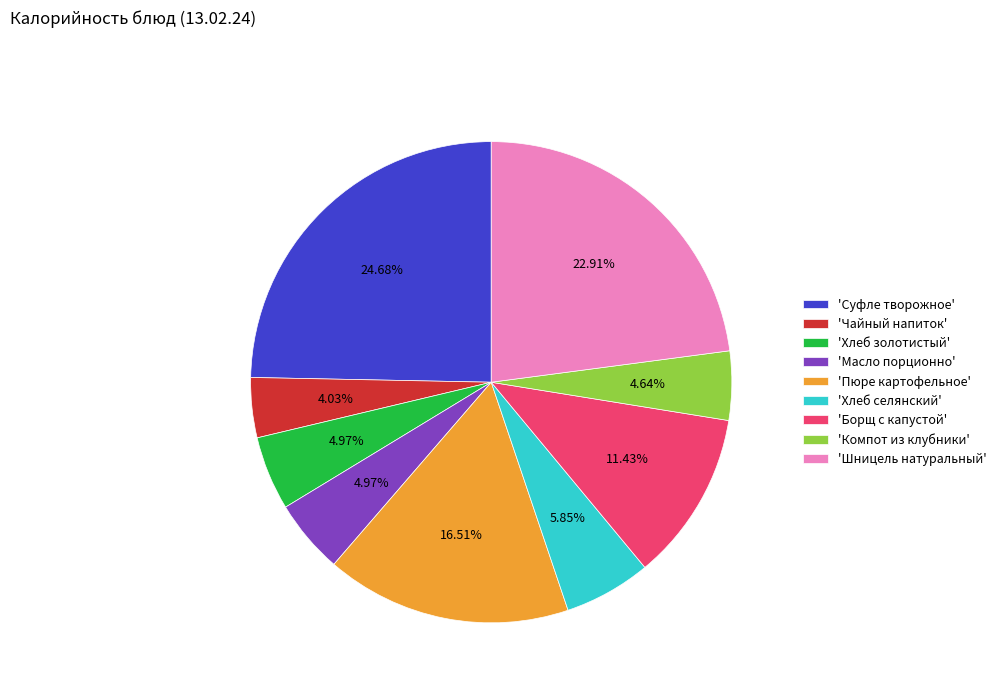

Is the sum of 'Компот из клубники' and 'Борщ с капустой' greater than half?

No